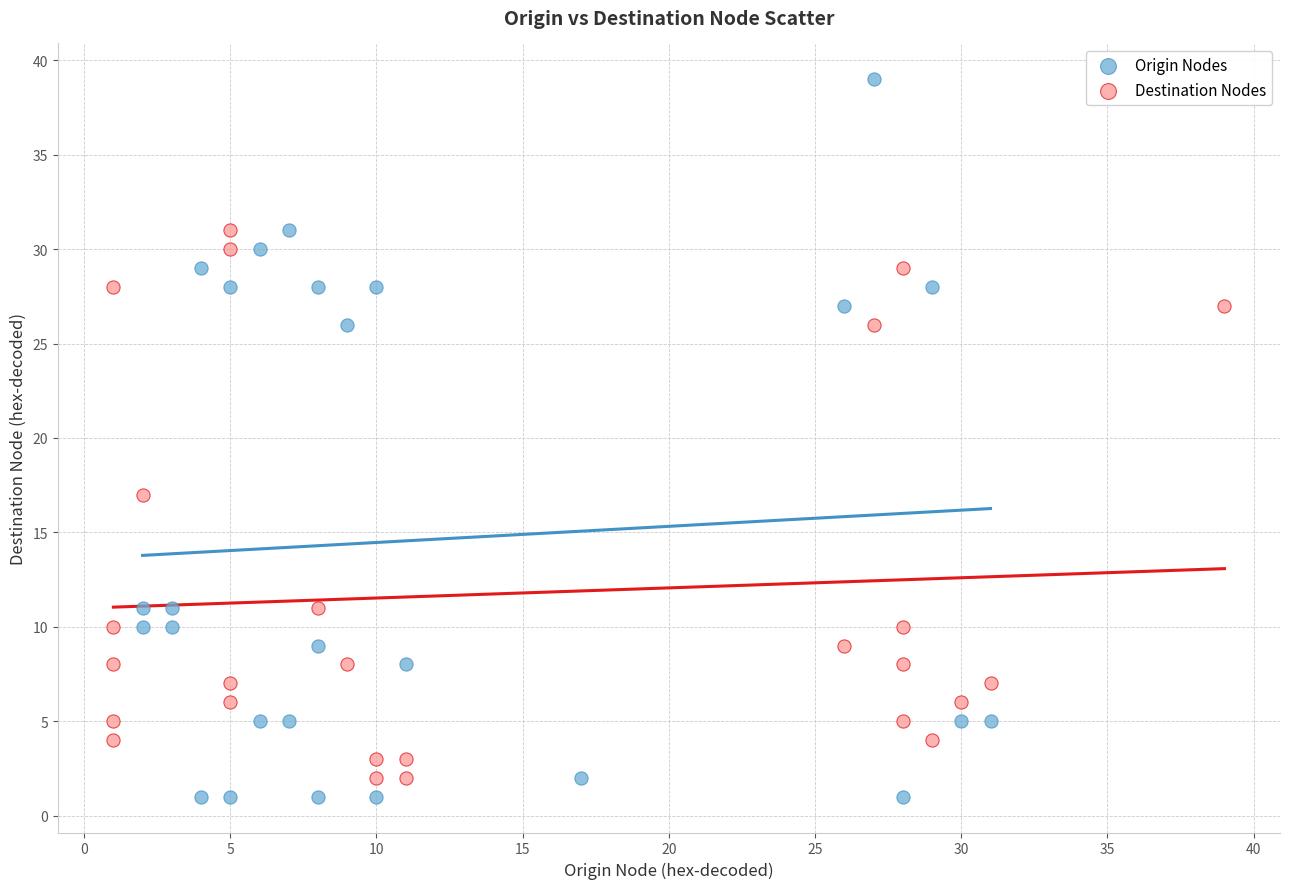

Which series contains the highest Y value?

Origin Nodes